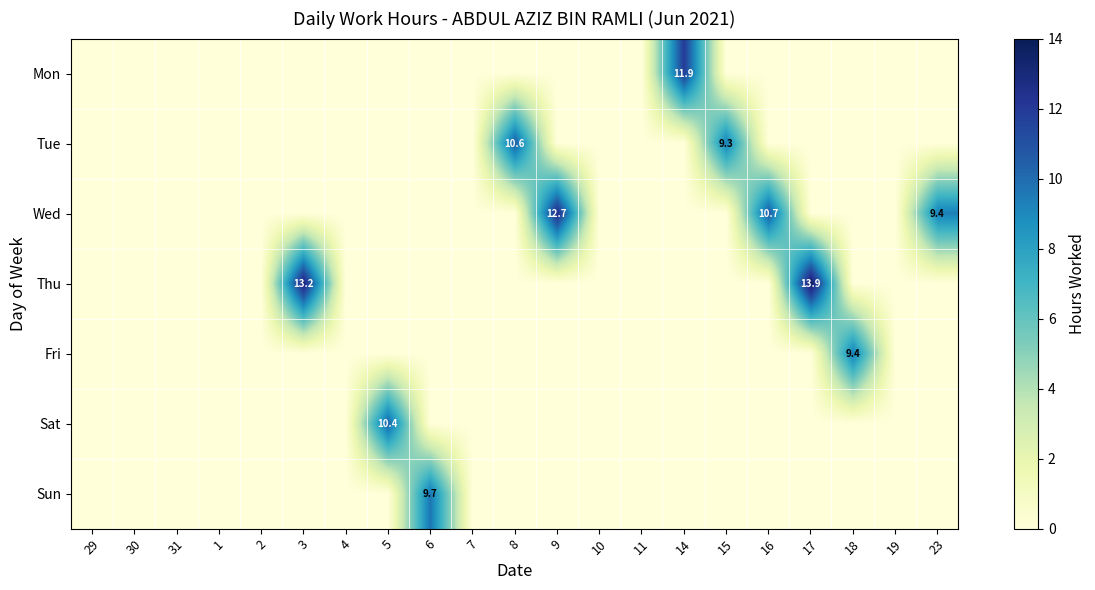

True or false: Wed has a value of 4.2 at 2.

False